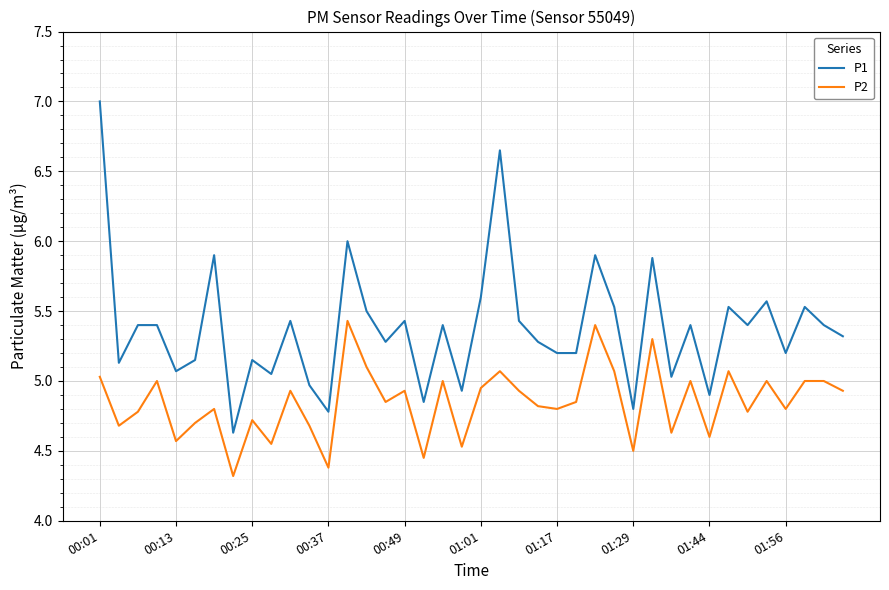

Which series has the widest spread of values?

P1